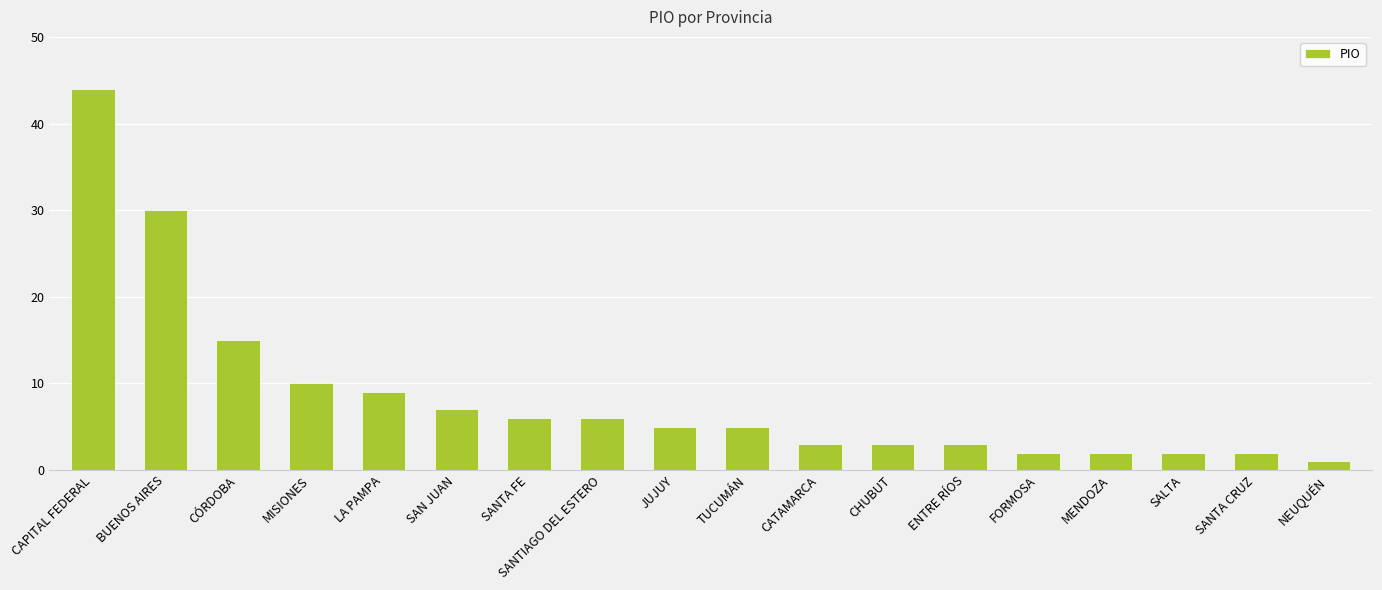

What is the maximum value shown in the chart?

44